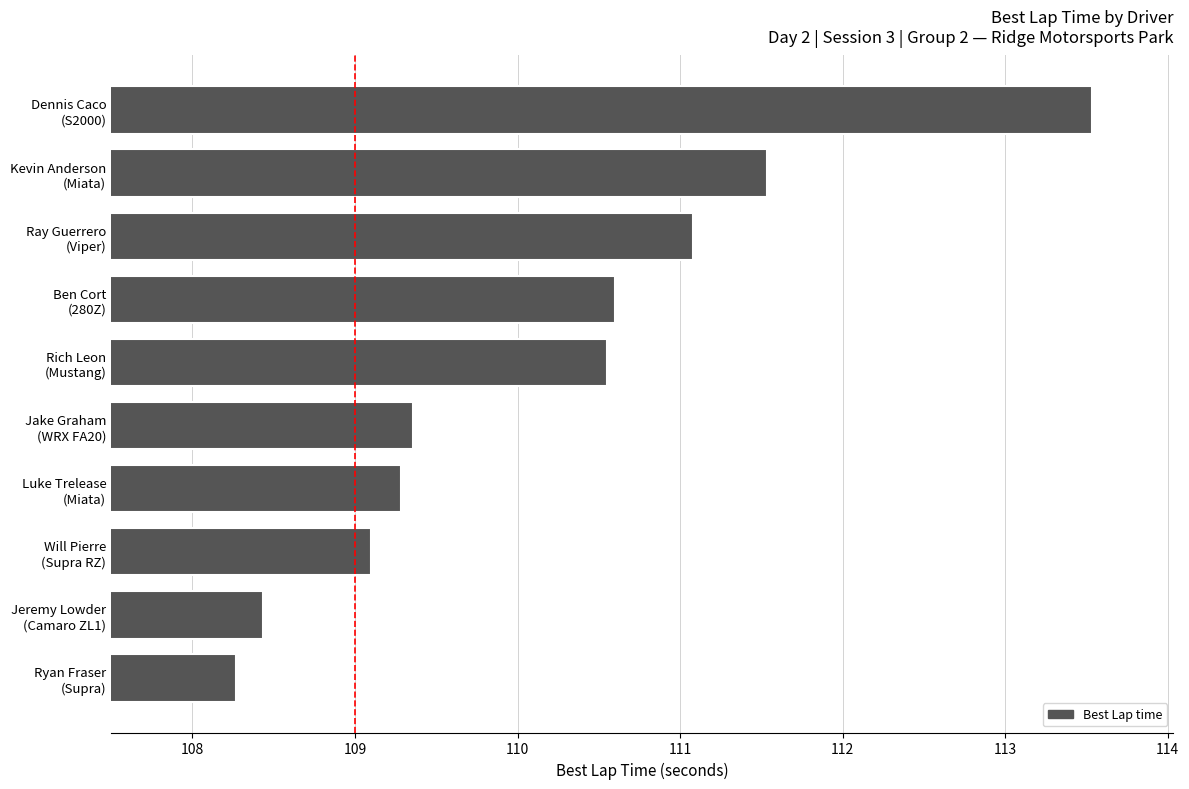

What is the smallest value displayed?

108.3